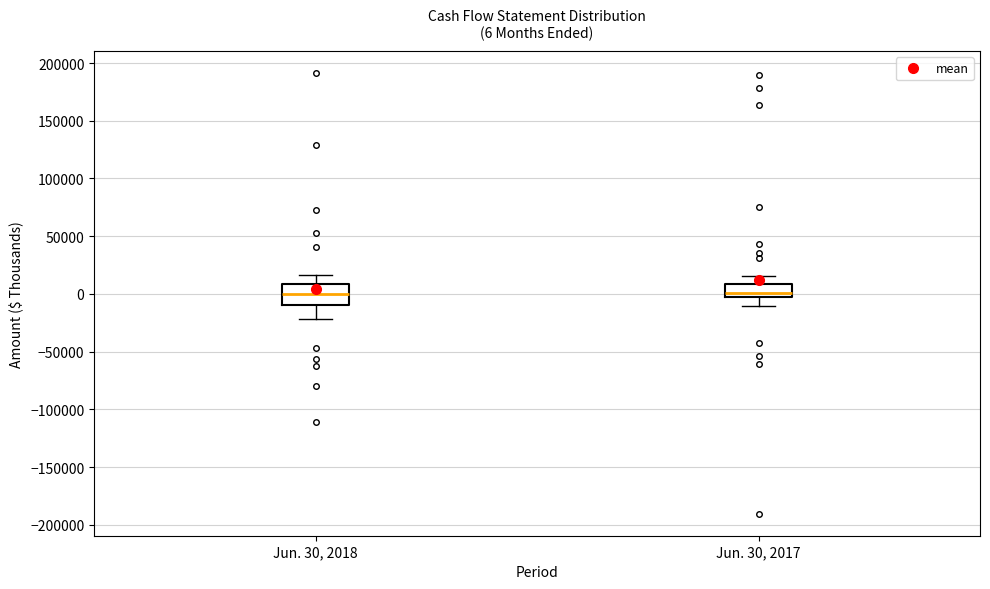

Which box is the tallest, from its lower edge to its upper edge?

Jun. 30, 2018